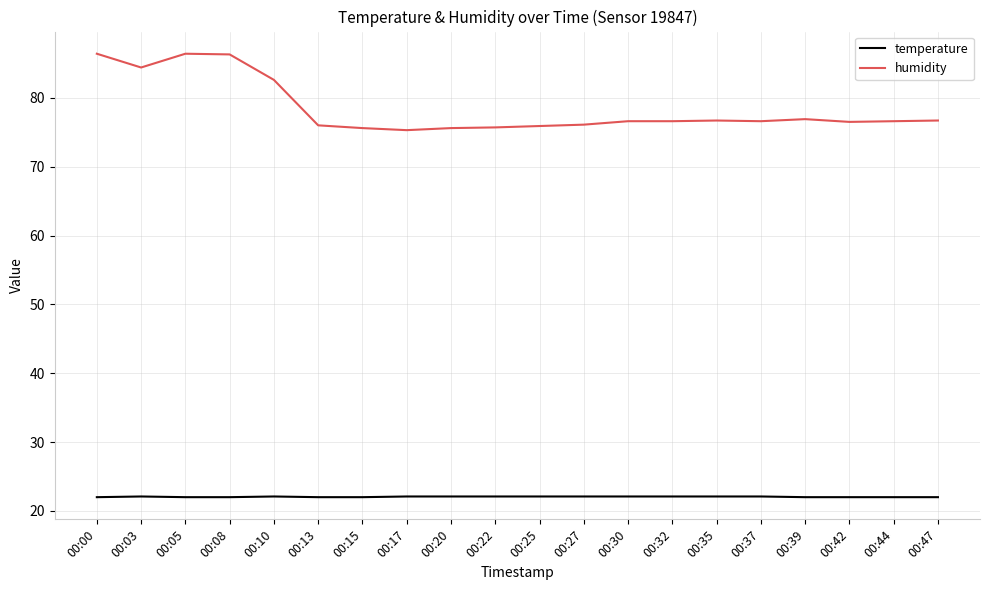

What is the sum of all temperature values?

441.1